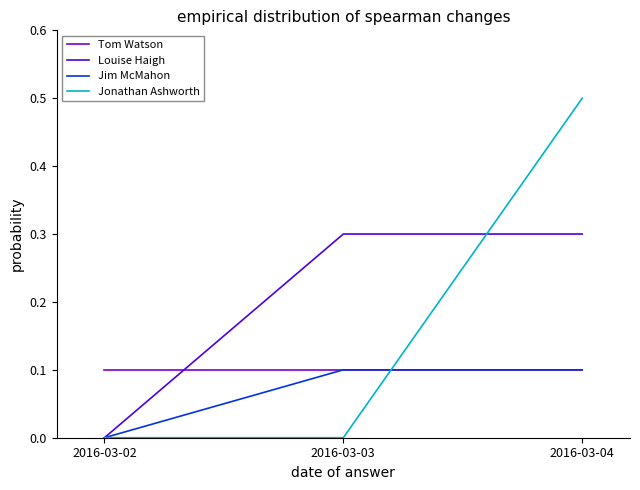

What is the greatest value displayed?

0.5